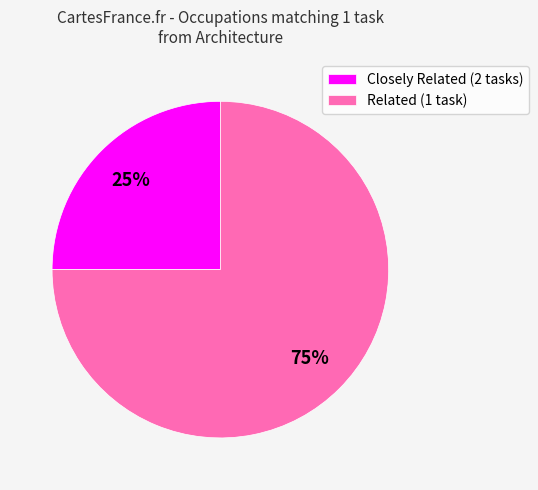

What percentage is the Closely Related (2 tasks) slice, to the nearest percent?

25%